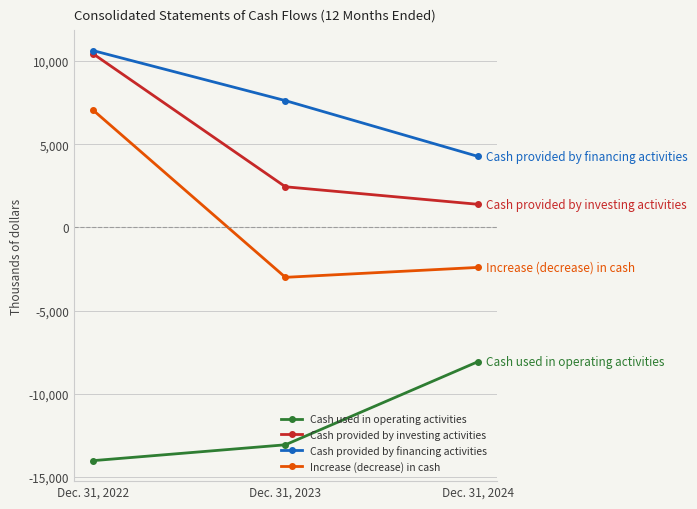

At Dec. 31, 2023, list the series in order from smallest to largest.

Cash used in operating activities, Increase (decrease) in cash, Cash provided by investing activities, Cash provided by financing activities